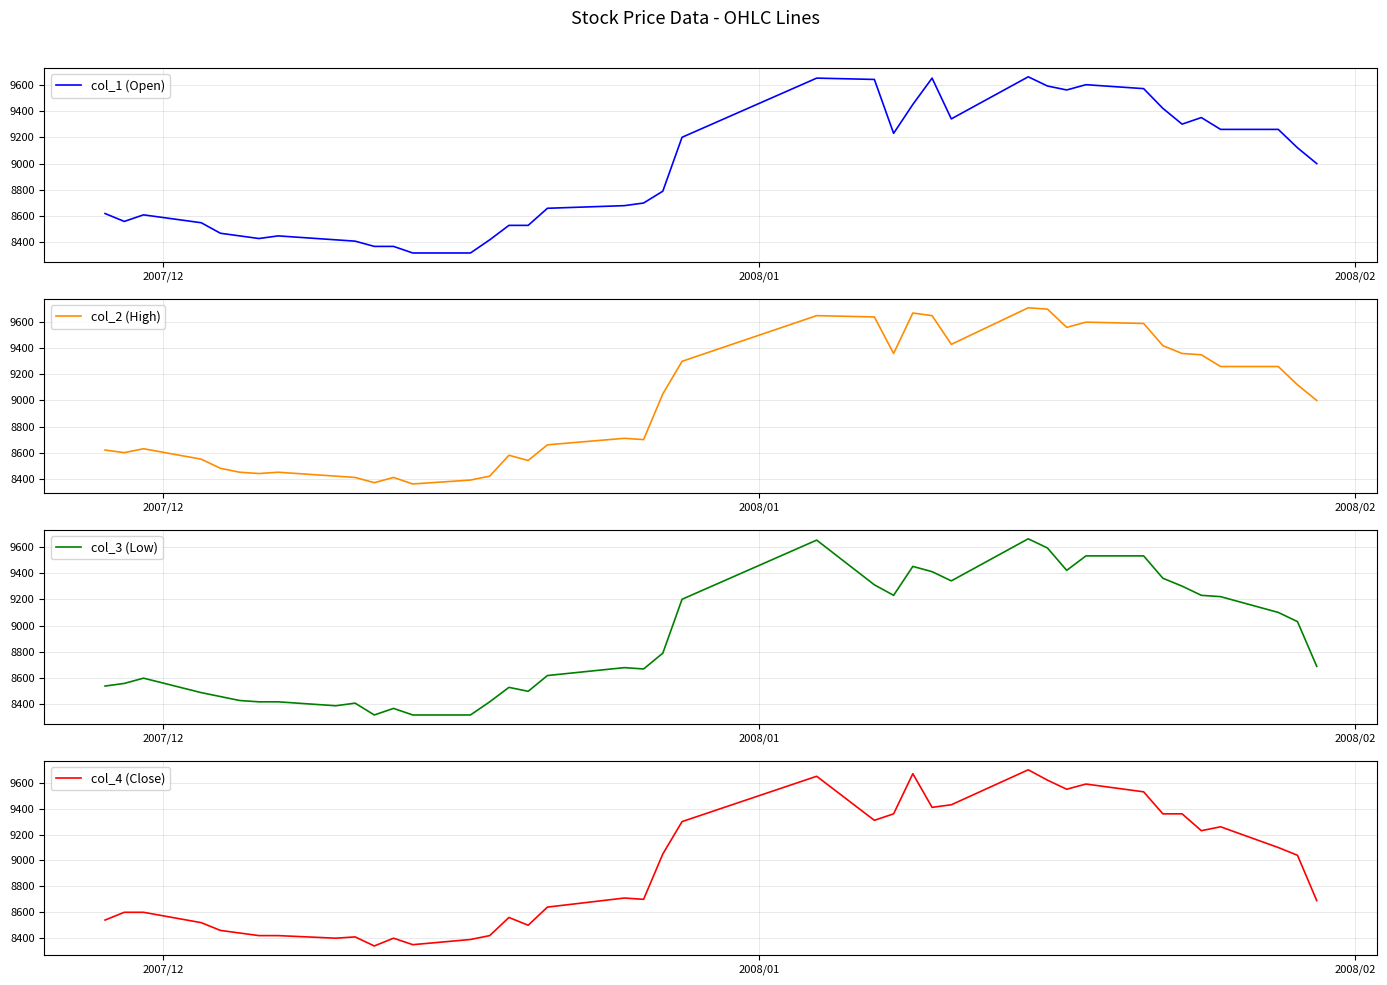

True or false: col_2 (High) and col_1 (Open) intersect in this chart.

False